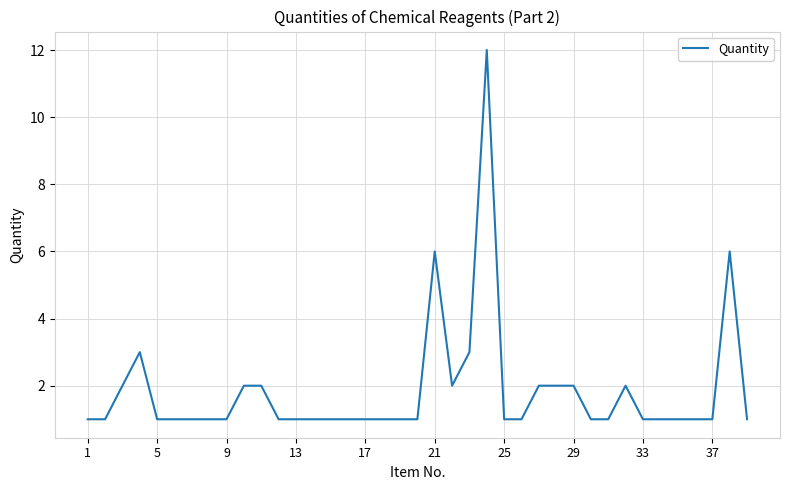

What is the difference between the second highest and minimum values?

5